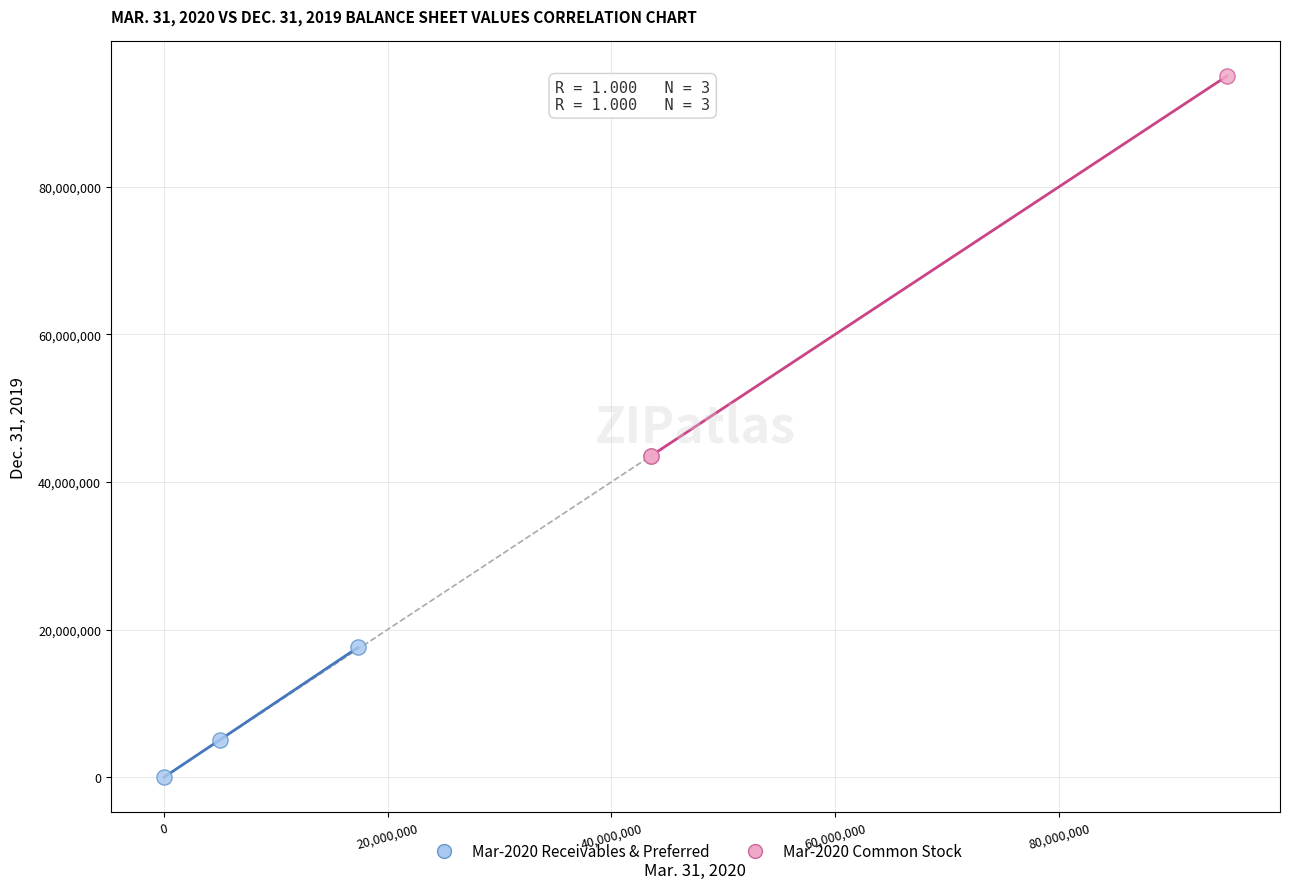

Which series has the largest Y range (max minus min)?

Mar-2020 Common Stock